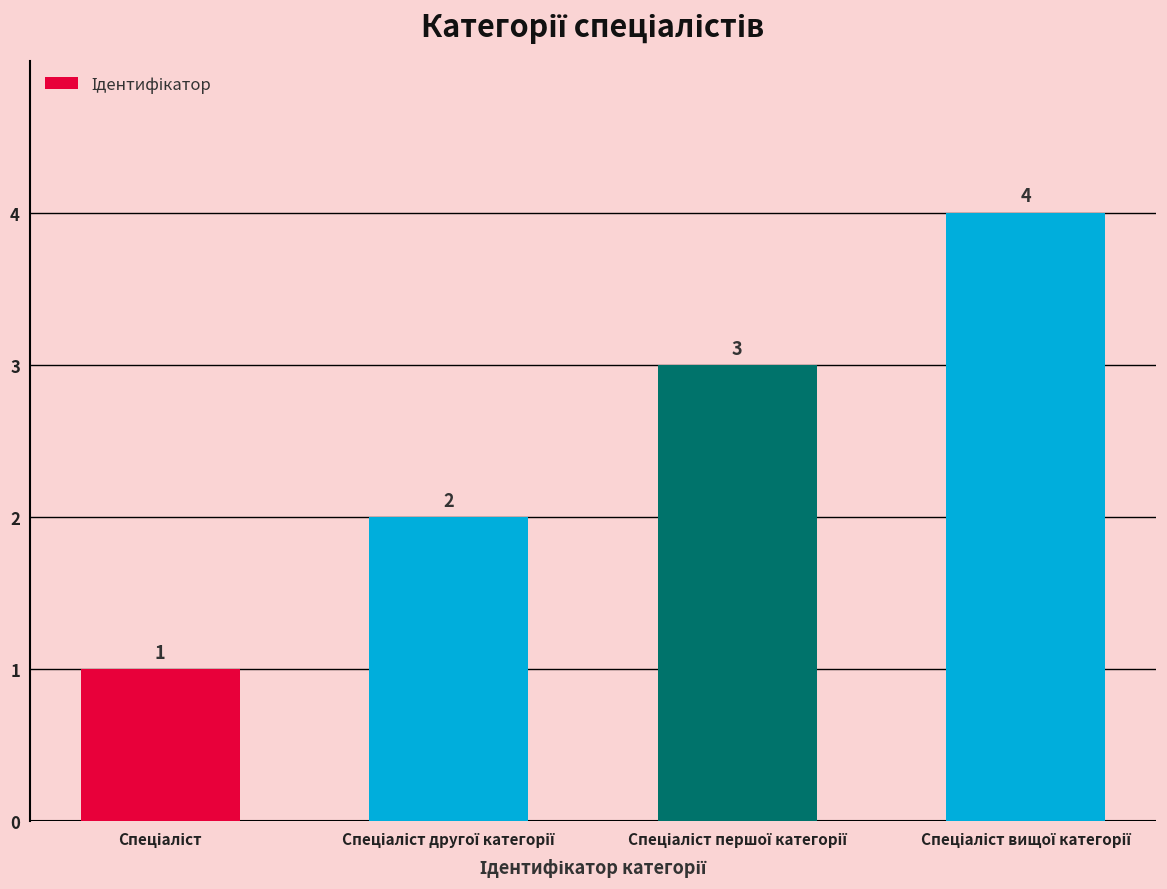

What is the smallest value displayed?

1